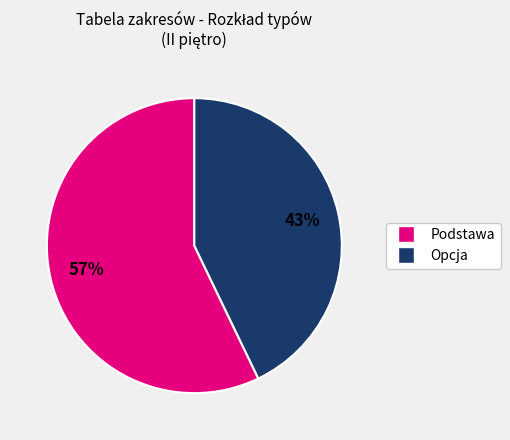

To the nearest percent, what percentage of the pie is Opcja?

43%